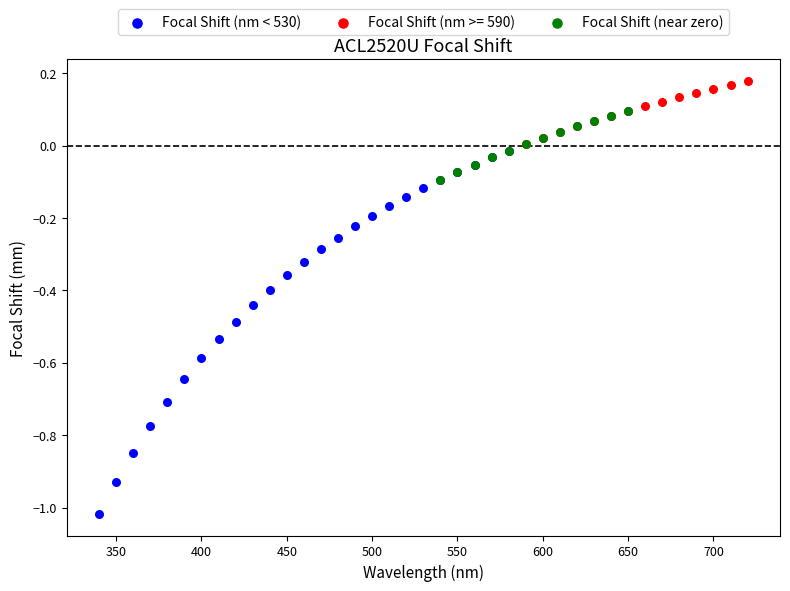

Which series contains the lowest Y value?

Focal Shift (nm < 530)